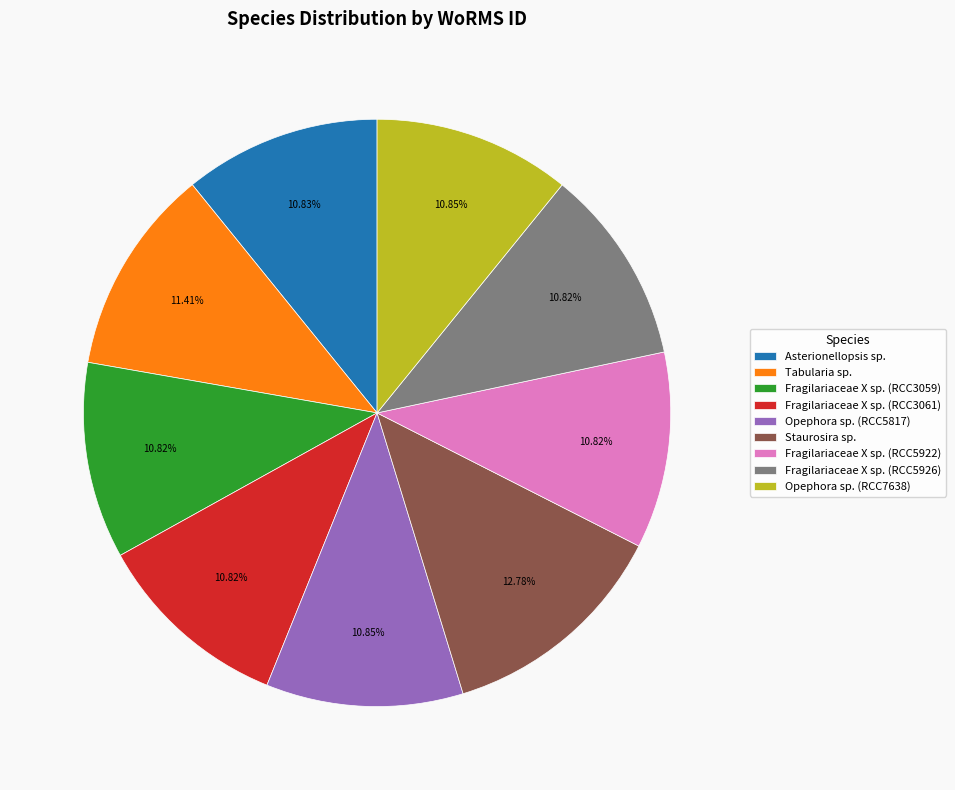

Is there a majority slice in this chart?

No